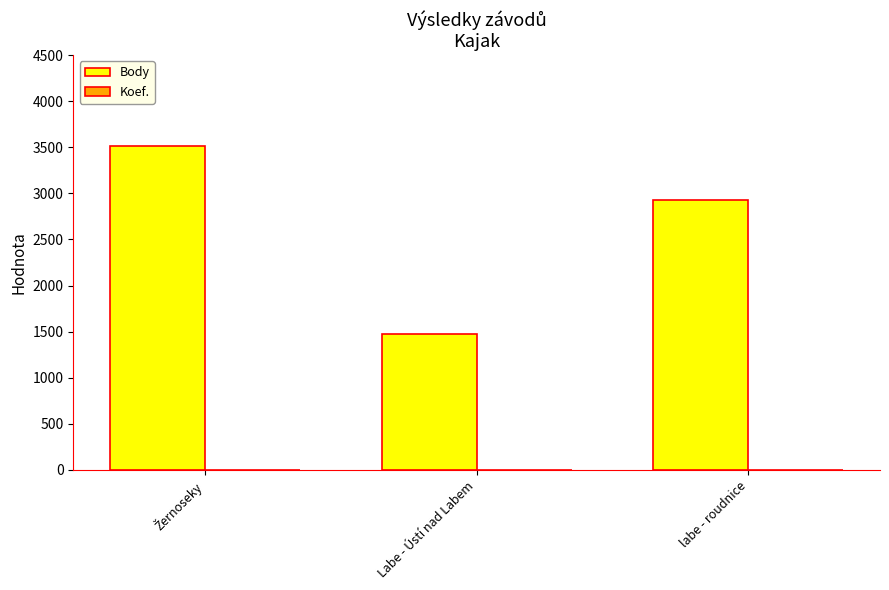

Where is Body nearest to the value 2496?

labe - roudnice